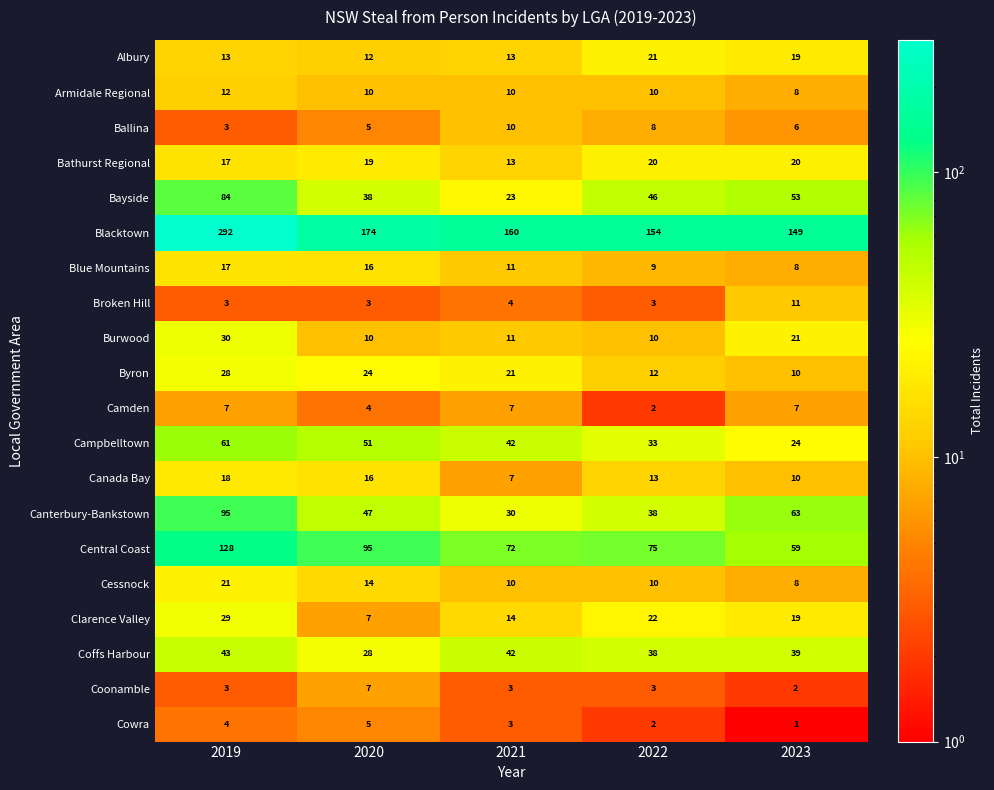

What is the approximate value of Armidale Regional at 2019?

12